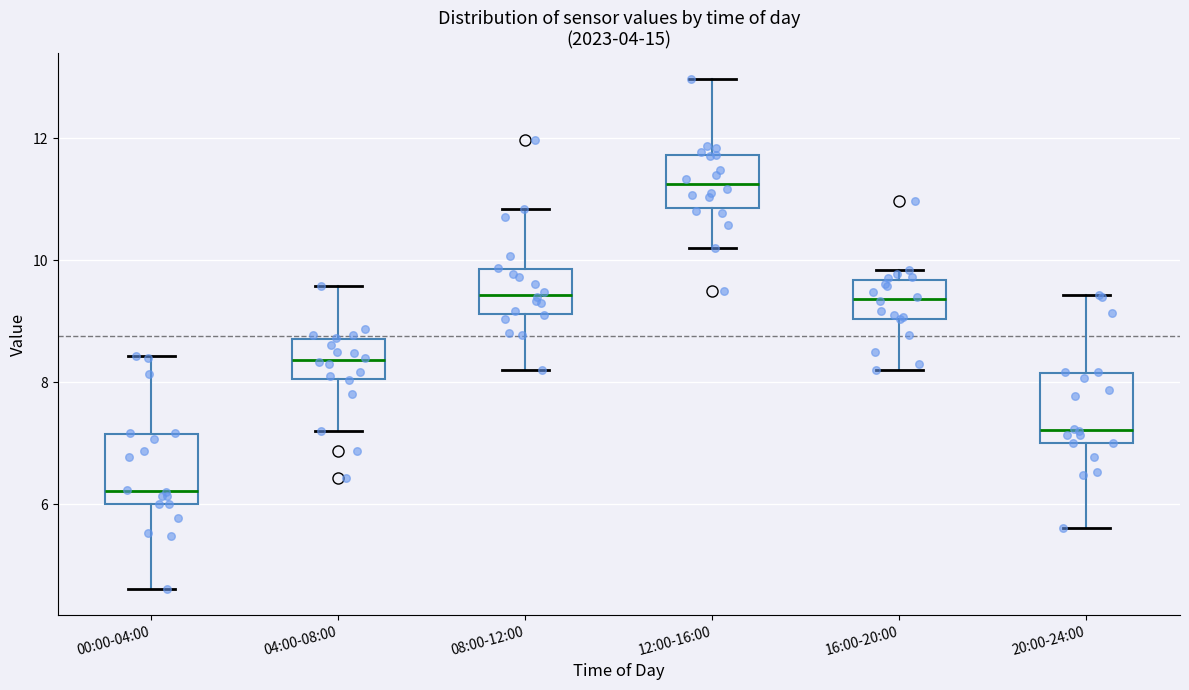

Reading left to right, transcribe this box plot: for each box, give where its median line is, the range the box spans, and where its two whiskers end, as read against the y-axis. The values are not printed on the chart, so give them approximately, as read against the axis.

00:00-04:00: median 6.2, box 6.0 to 7.2, whiskers 4.6 to 8.4
04:00-08:00: median 8.4, box 8.0 to 8.6, whiskers 7.2 to 9.6
08:00-12:00: median 9.4, box 9.2 to 9.8, whiskers 8.2 to 10.8
12:00-16:00: median 11.2, box 10.8 to 11.8, whiskers 10.2 to 13.0
16:00-20:00: median 9.4, box 9.0 to 9.6, whiskers 8.2 to 9.8
20:00-24:00: median 7.2, box 7.0 to 8.2, whiskers 5.6 to 9.4